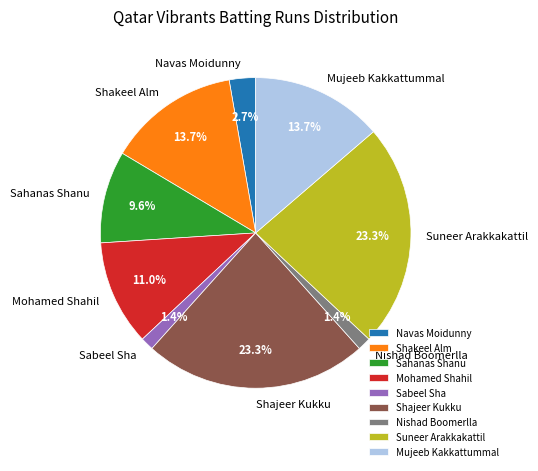

To the nearest percent, what portion does Navas Moidunny represent?

3%